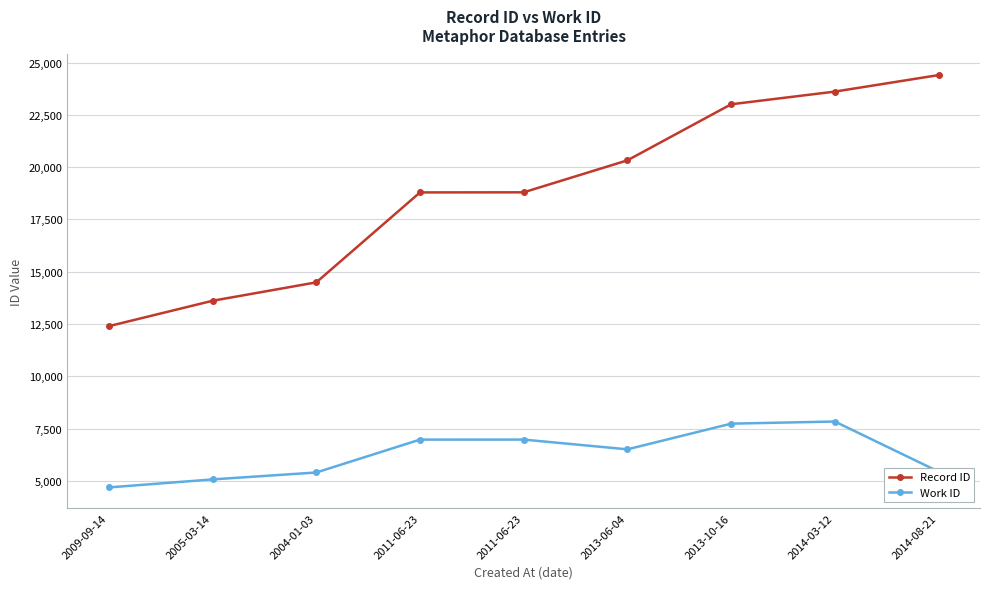

Reading left to right, list all the values displayed in this chart.

Record ID: 2009-09-14=12397	2005-03-14=13611	2004-01-03=14491	2011-06-23=18792	2011-06-23=18797	2013-06-04=20326	2013-10-16=23007	2014-03-12=23613	2014-08-21=24402
Work ID: 2009-09-14=4685	2005-03-14=5068	2004-01-03=5399	2011-06-23=6971	2011-06-23=6972	2013-06-04=6506	2013-10-16=7734	2014-03-12=7836	2014-08-21=5442